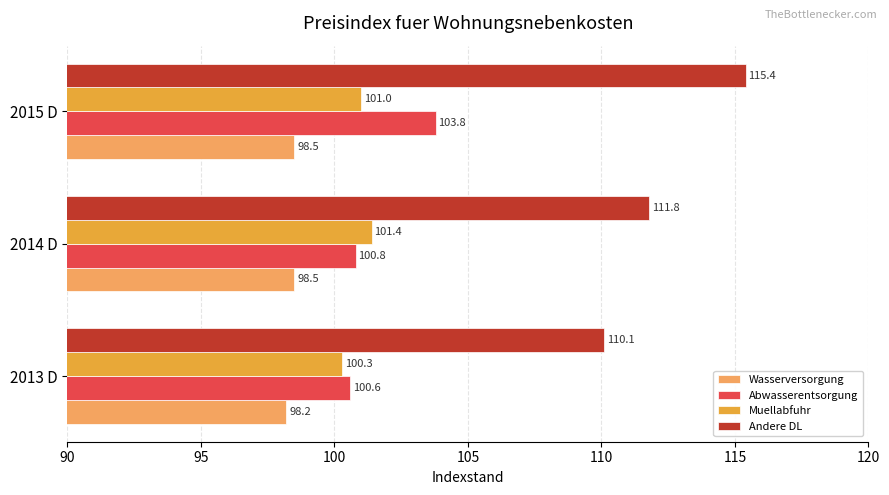

What is the difference between the highest and lowest values at 2013 D?

11.9